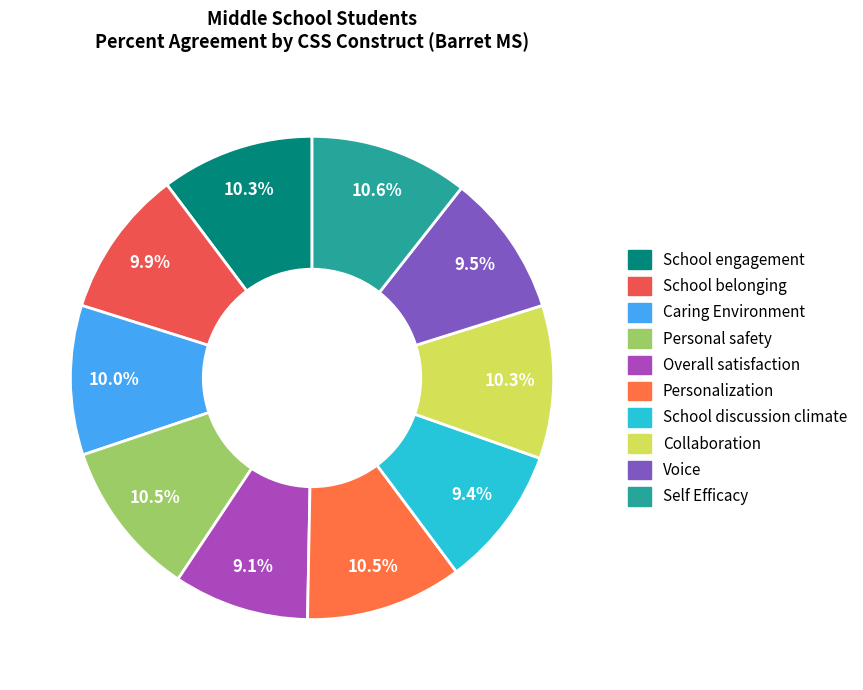

Count the number of slices in the pie.

10